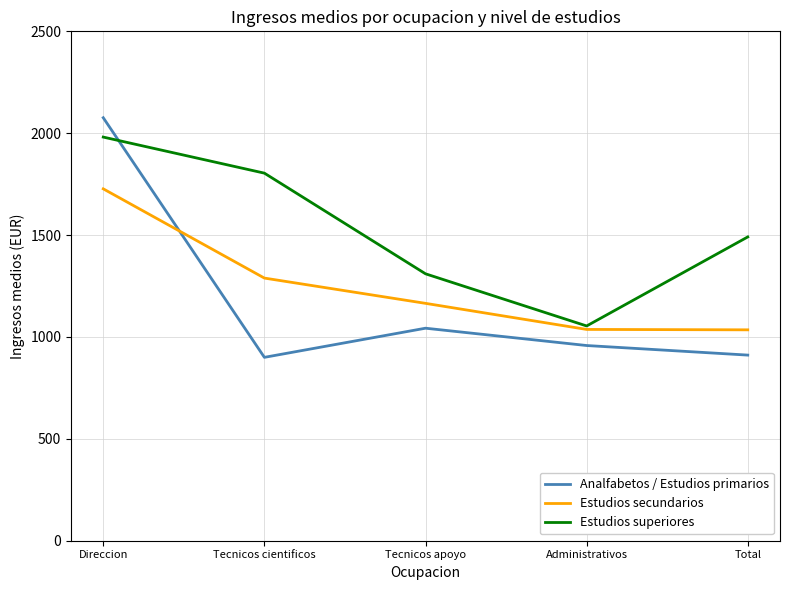

What is the spread (max minus min) of values at Direccion?

349